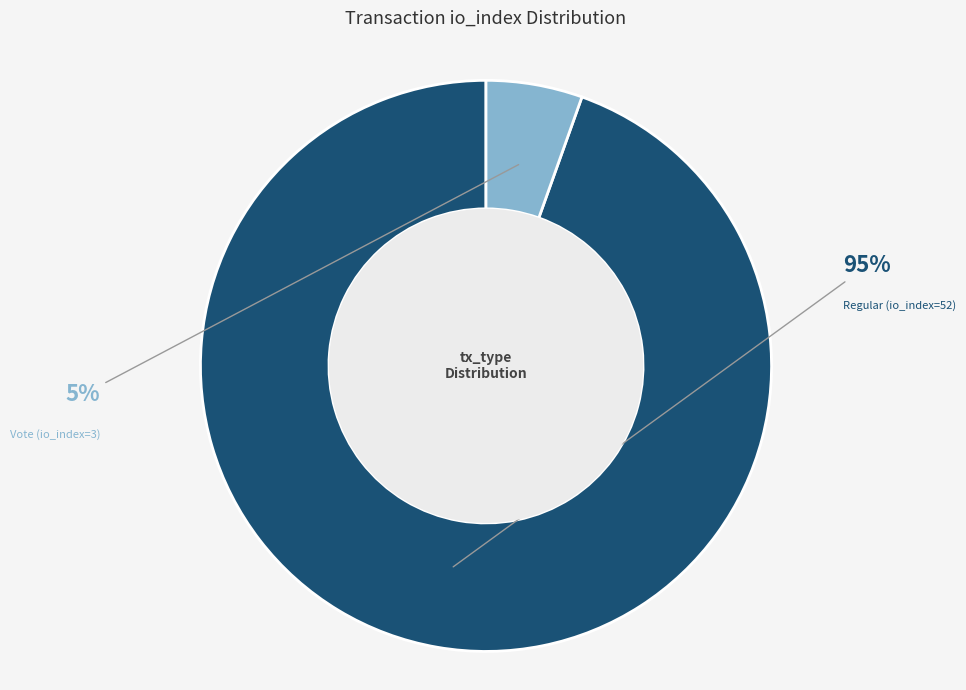

To the nearest percent, what portion does Regular (io_index=52) represent?

95%